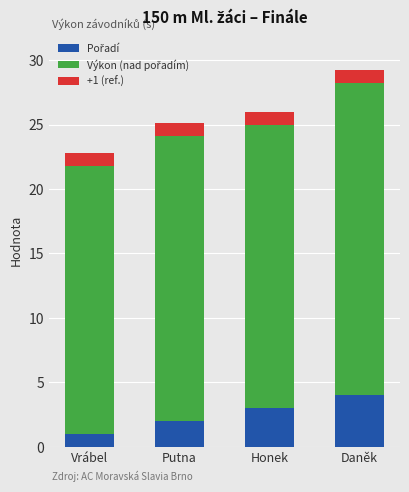

At which category is the sum across all series the highest?

Daněk